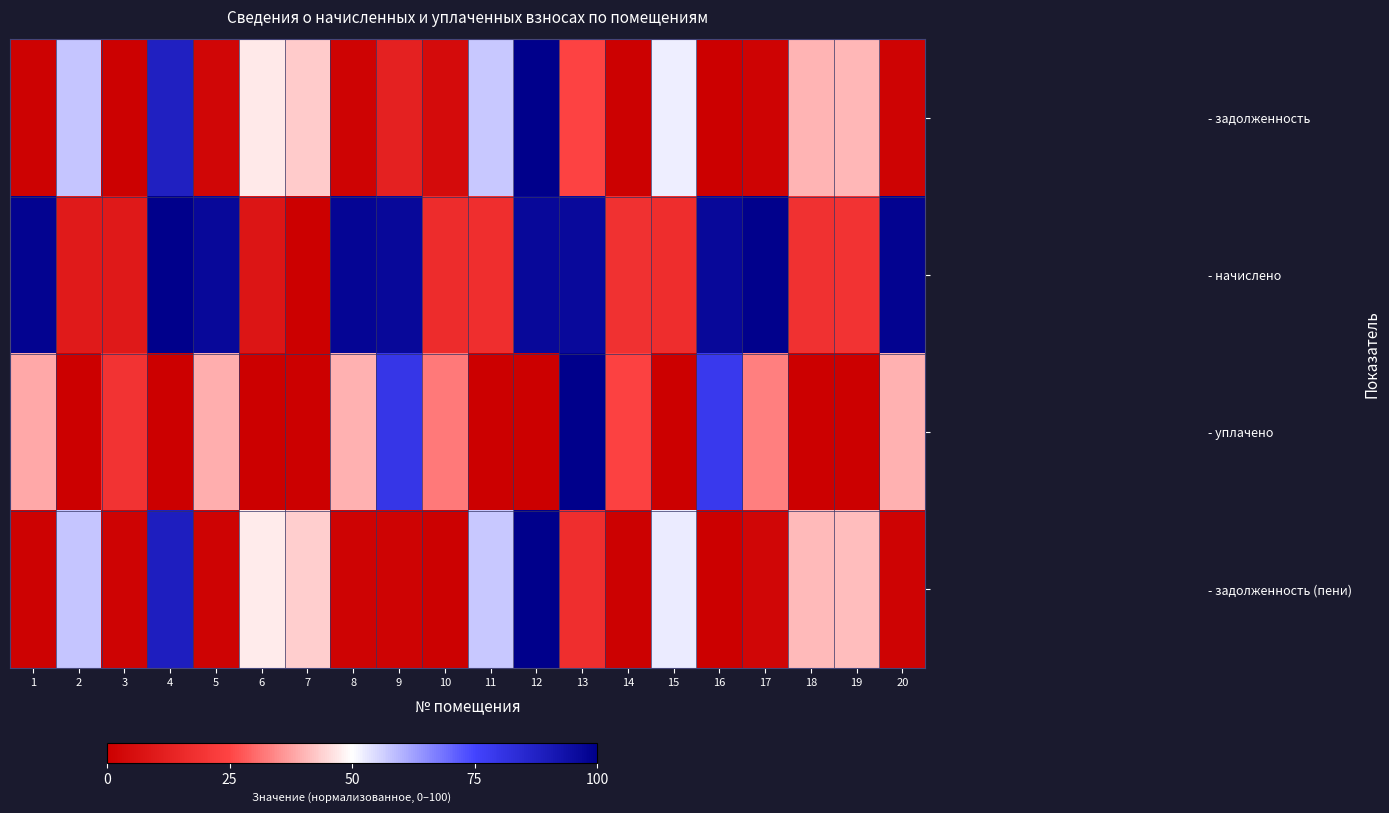

Which has a higher value, 7 or 5?

7